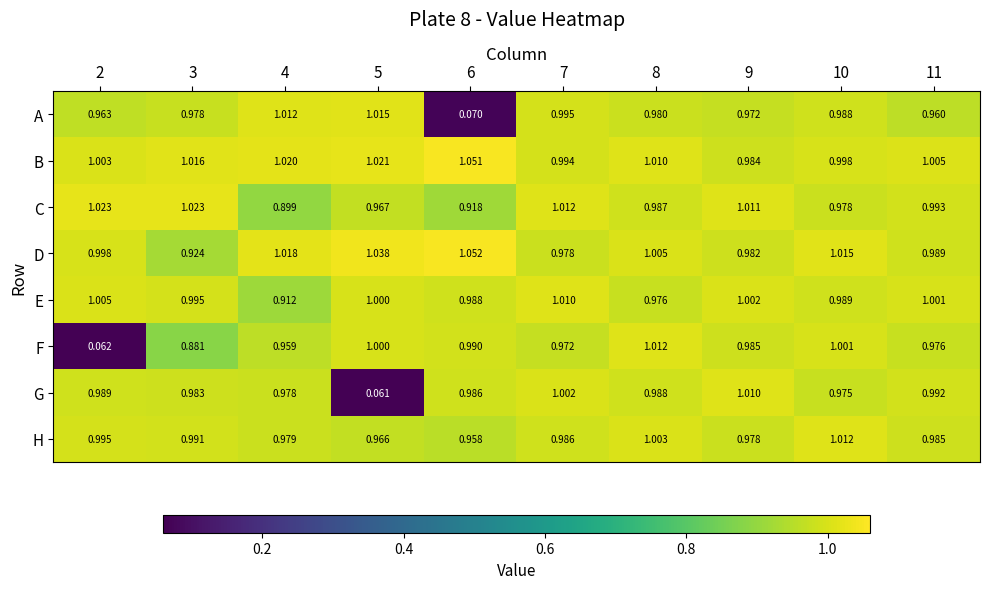

How many series are shown in this chart?

8